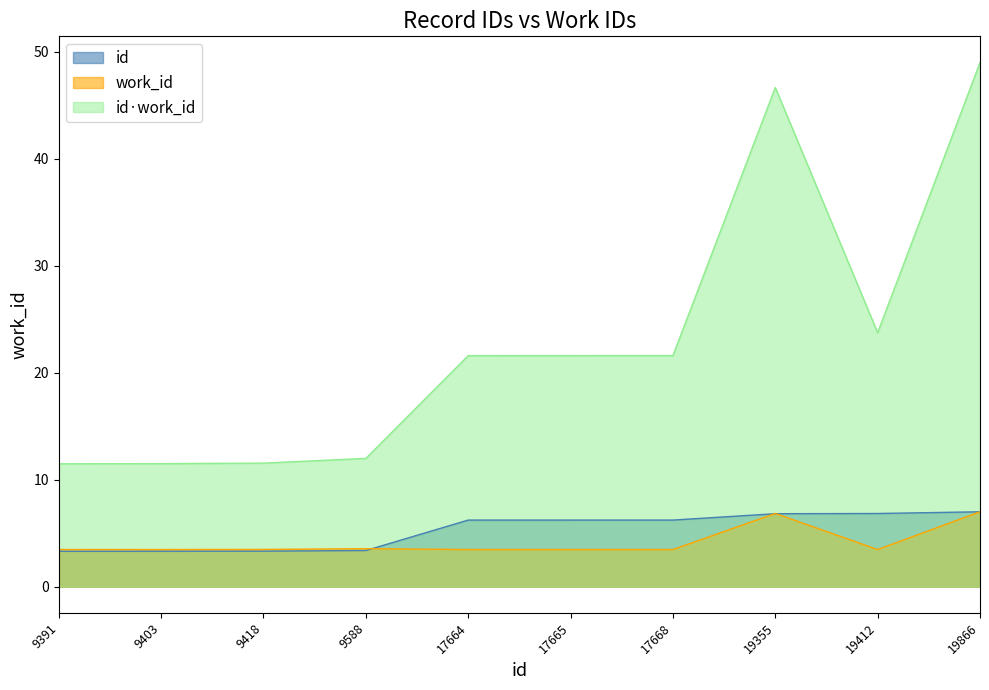

What is the smallest value displayed?

3.3